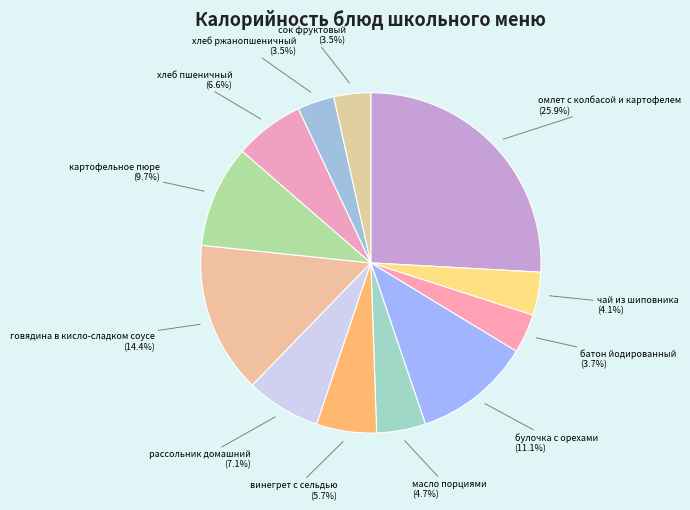

True or false: винегрет с сельдью accounts for 6% of the total.

True